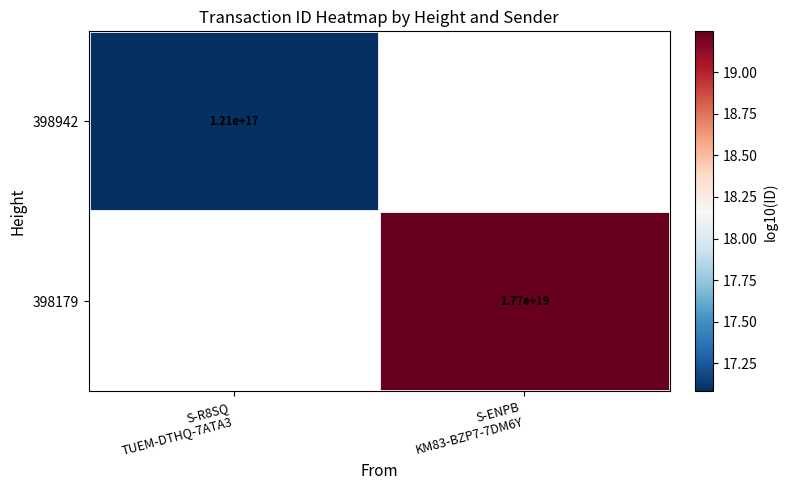

List the series in order of their overall mean, highest first.

398942, 398179